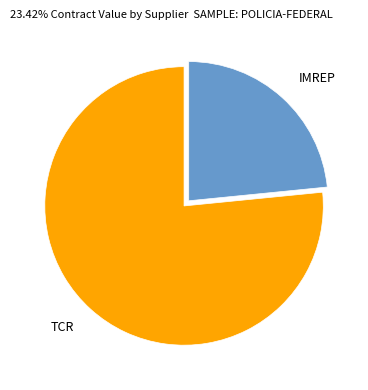

Which slice is the largest?

TCR